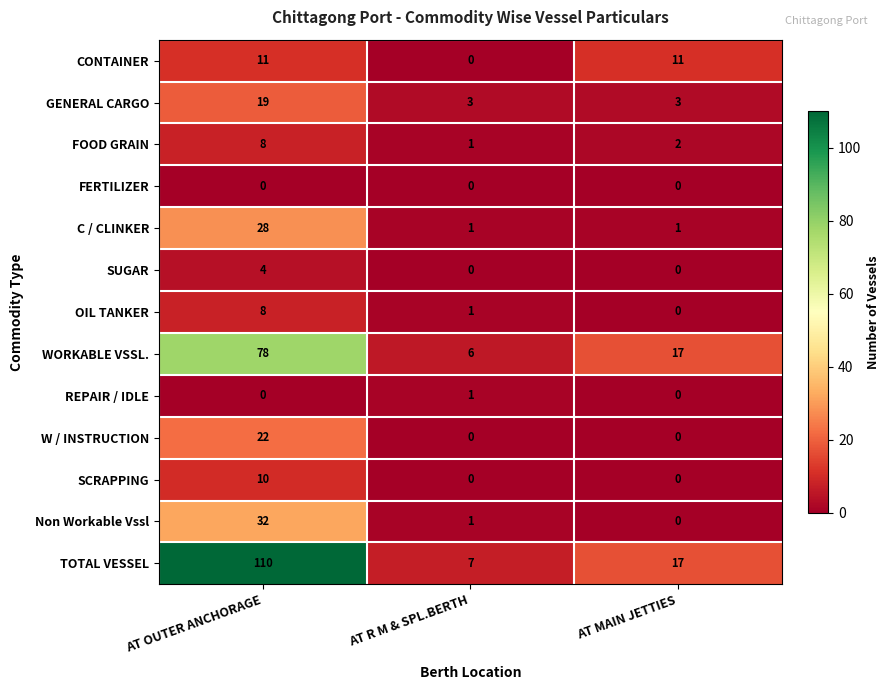

At which category is the sum across all series the highest?

AT OUTER ANCHORAGE